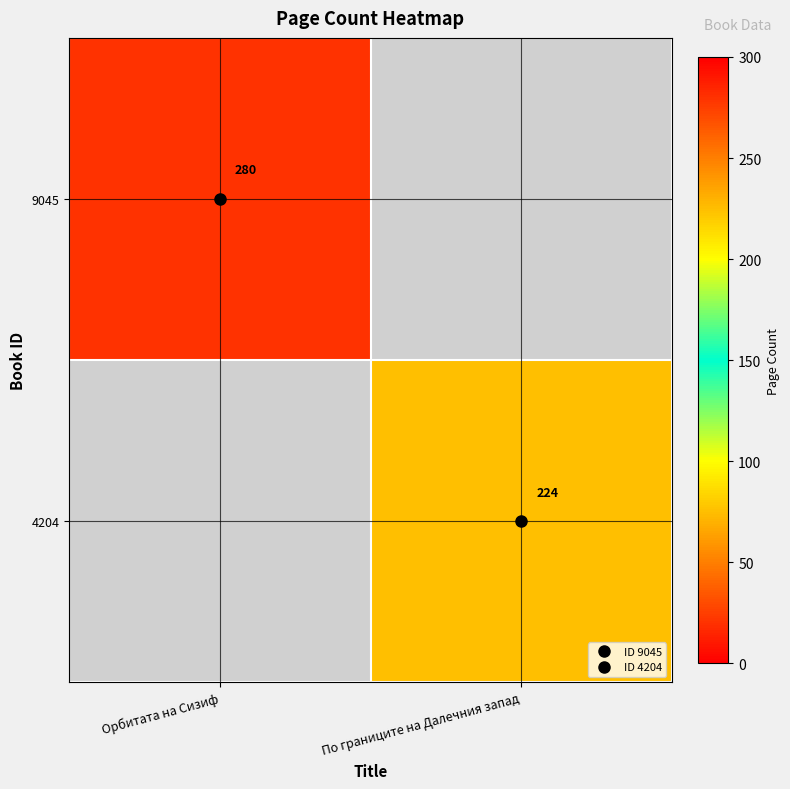

Which category has the lowest value across all series?

По границите на Далечния запад